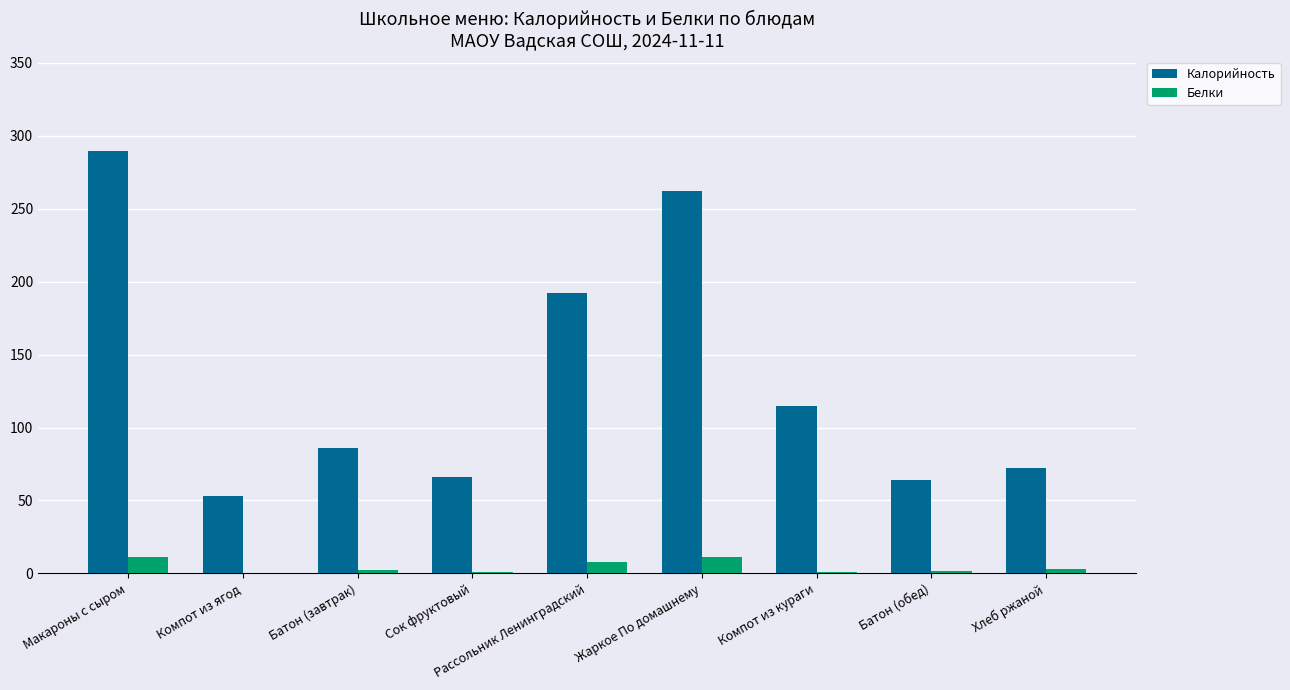

What value does the Белки series have at Макароны с сыром?

11.0